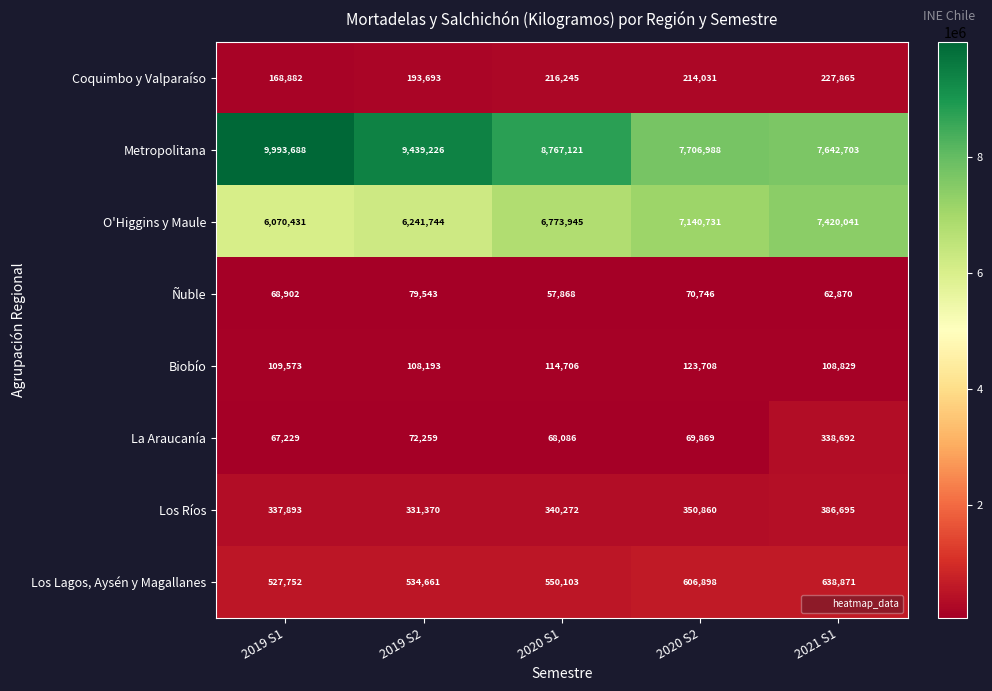

Is it true that La Araucanía equals 67229 at 2019 S1?

True